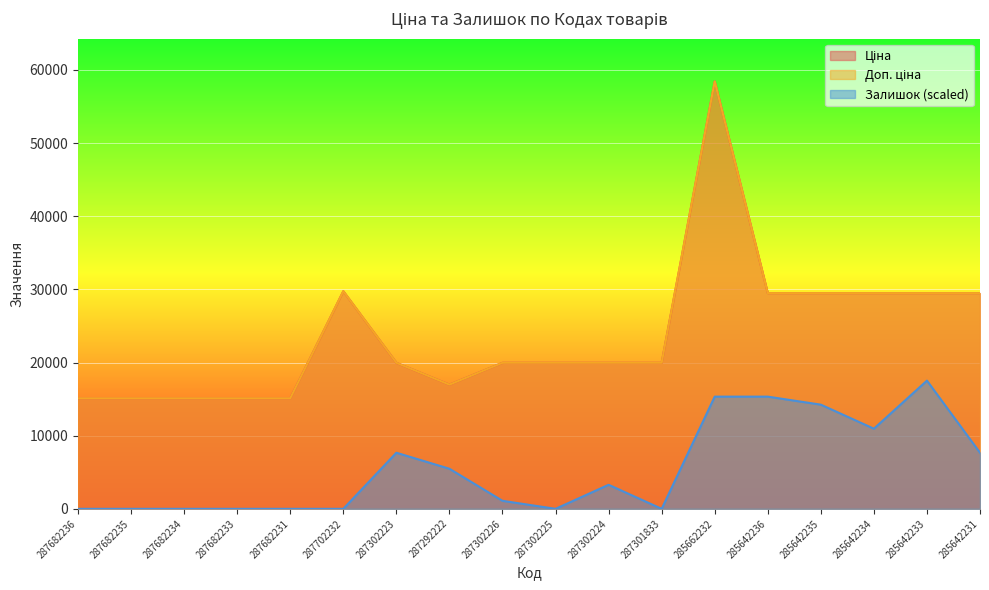

Does the chart display data point markers on the line(s)?

No